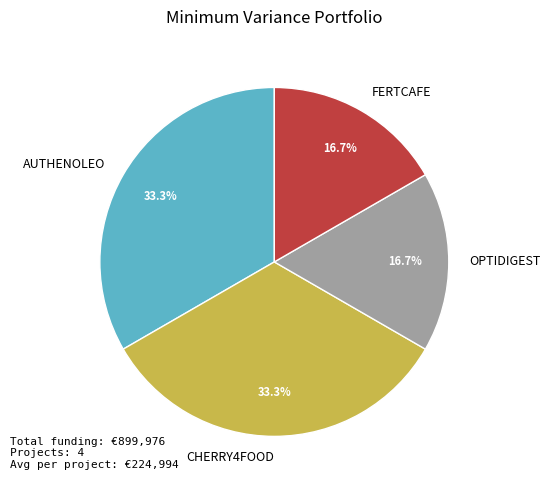

What is the ratio of the value at FERTCAFE to the value at AUTHENOLEO?

0.5